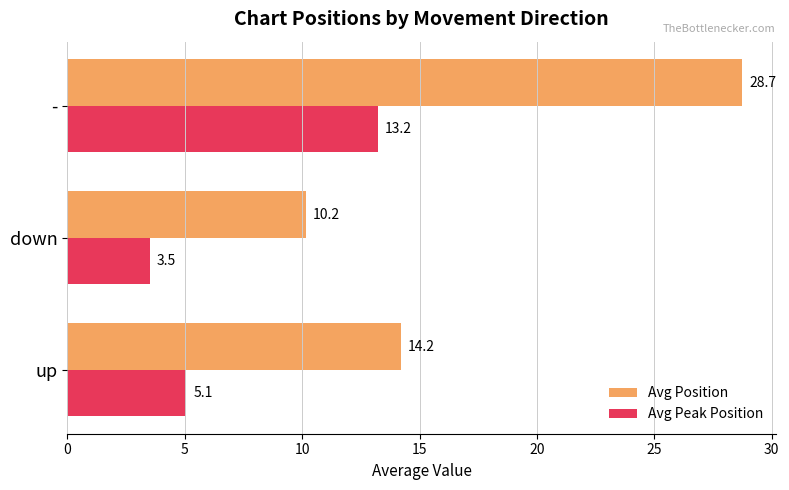

List the labels in order of Avg Peak Position value, largest first.

-, up, down